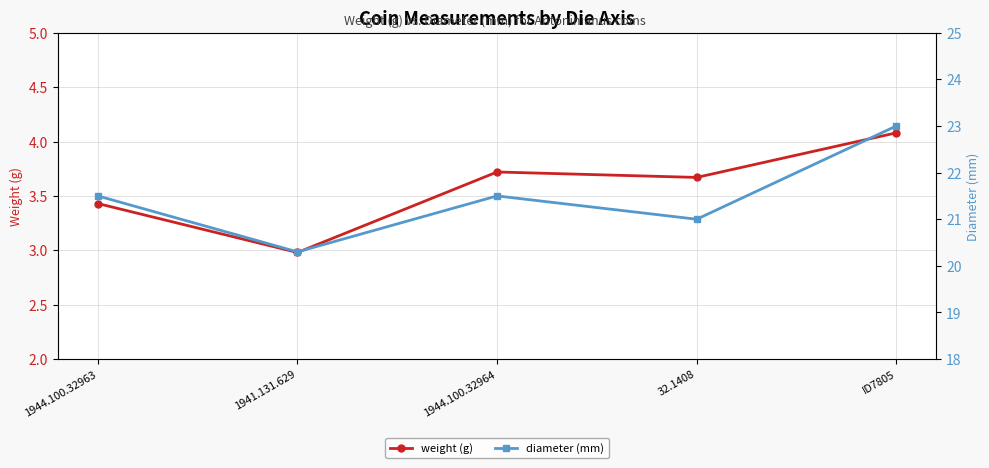

Where is weight (g) nearest to the value 3?

1941.131.629